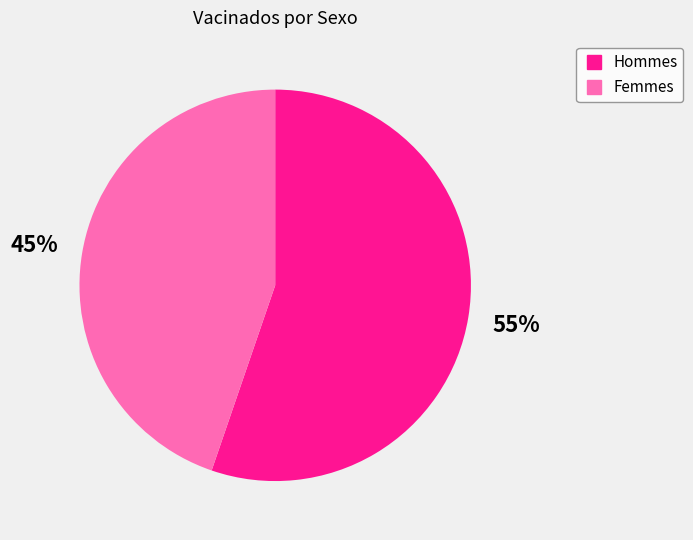

How many slices are in this pie chart?

2